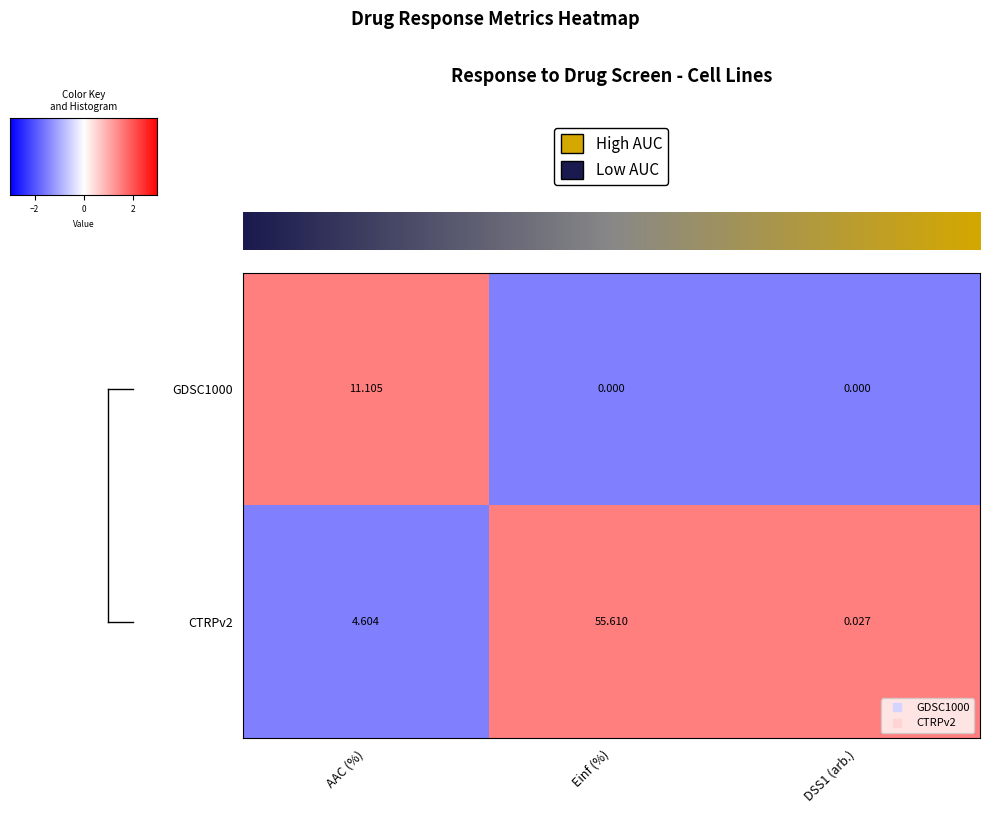

At which label is CTRPv2 closest to 27?

AAC (%)